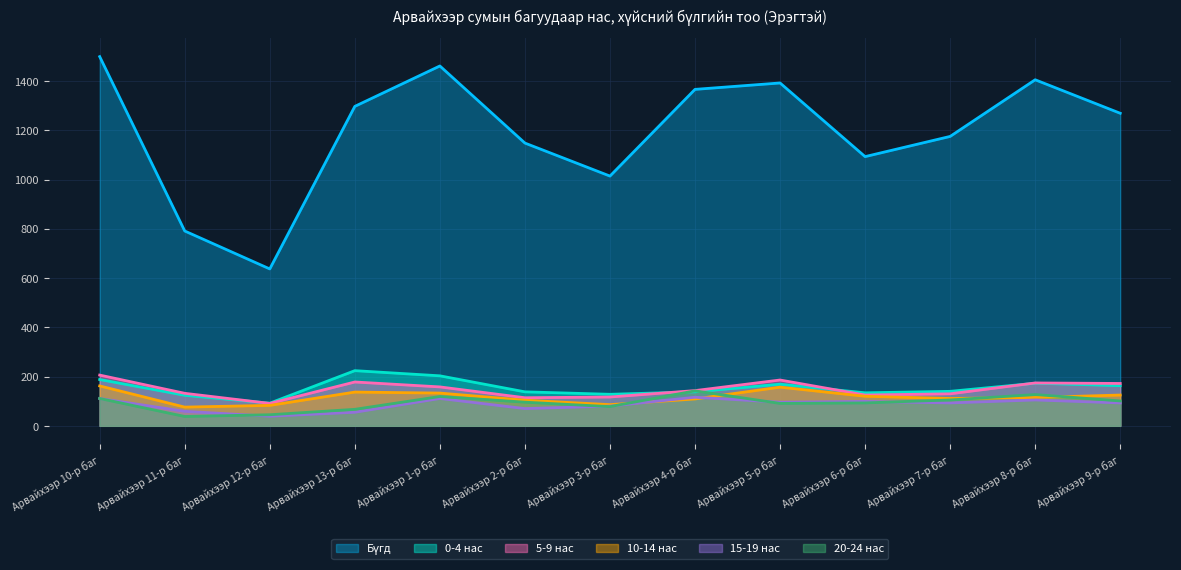

At how many categories does at least one series exceed 1386?

4